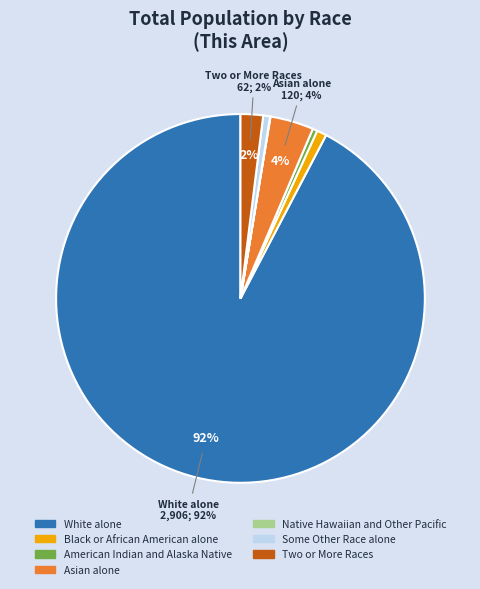

Which has a higher value, Asian alone or Two or More Races?

Asian alone